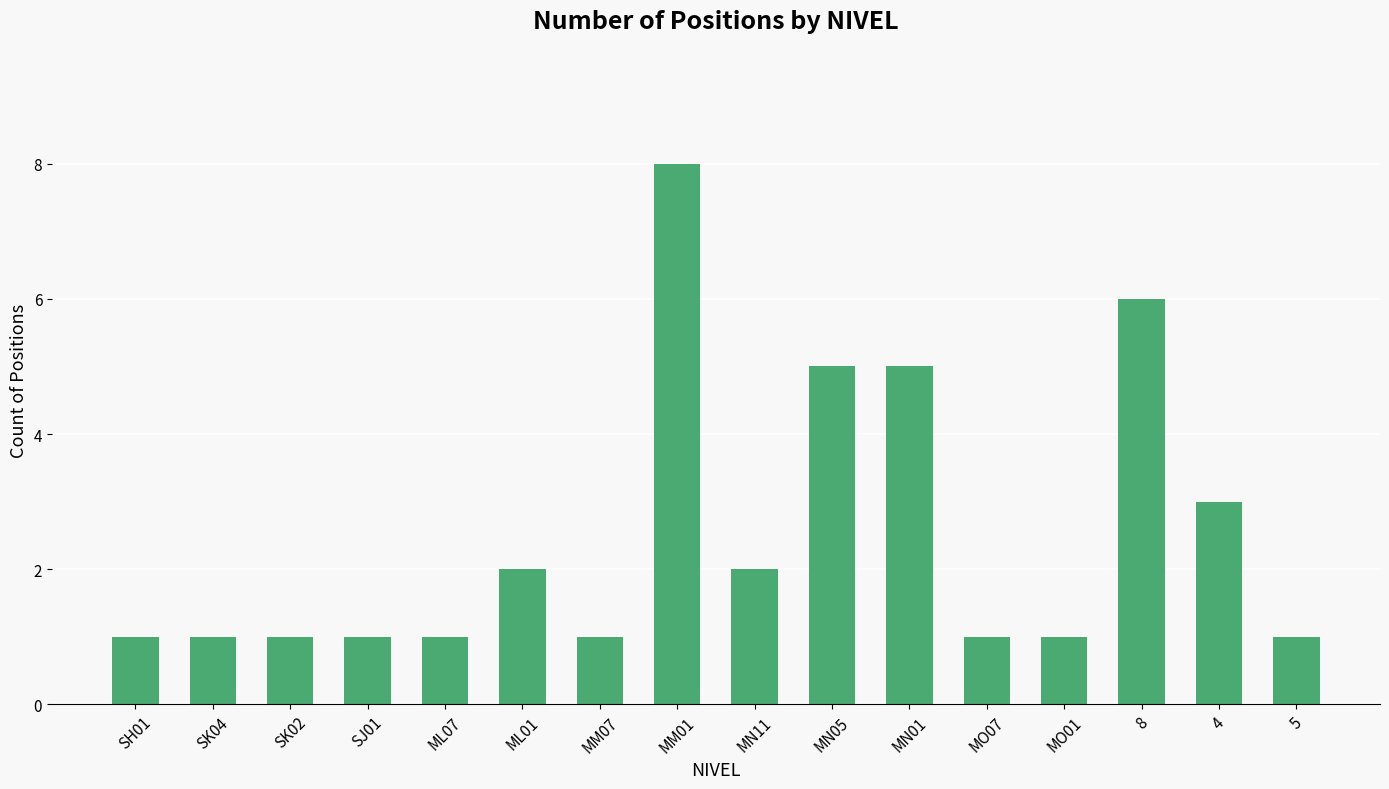

What is the sum of all values?

40